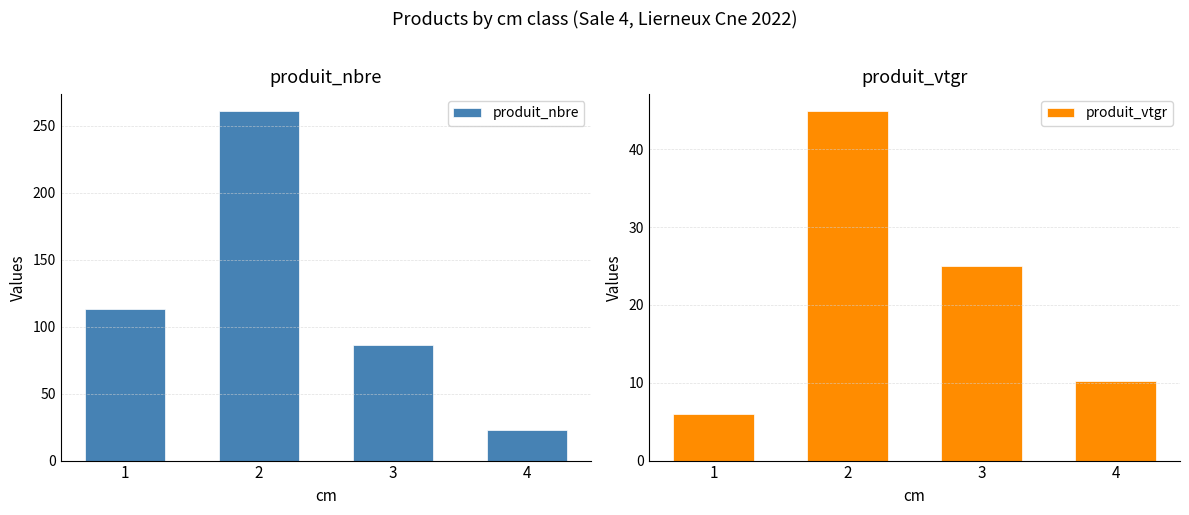

At which label does produit_vtgr reach its peak?

2